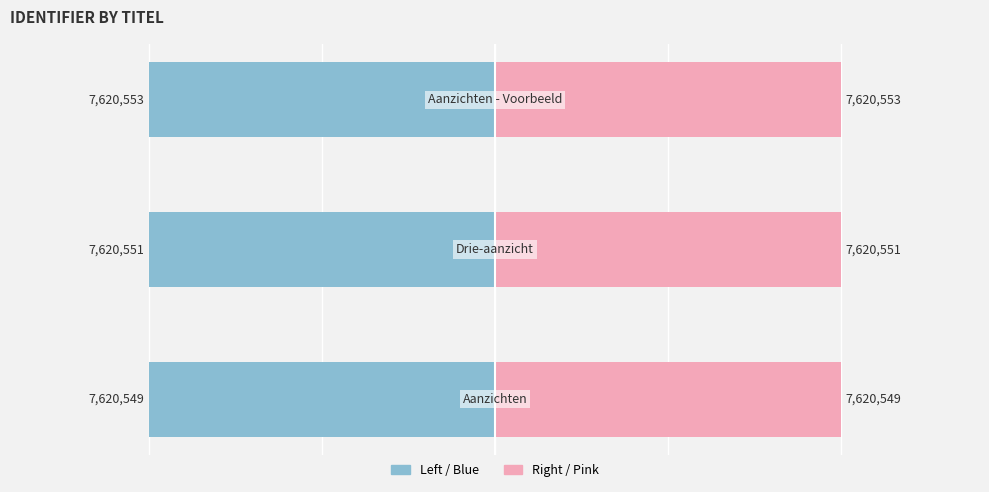

At how many categories does at least one series exceed -16?

3